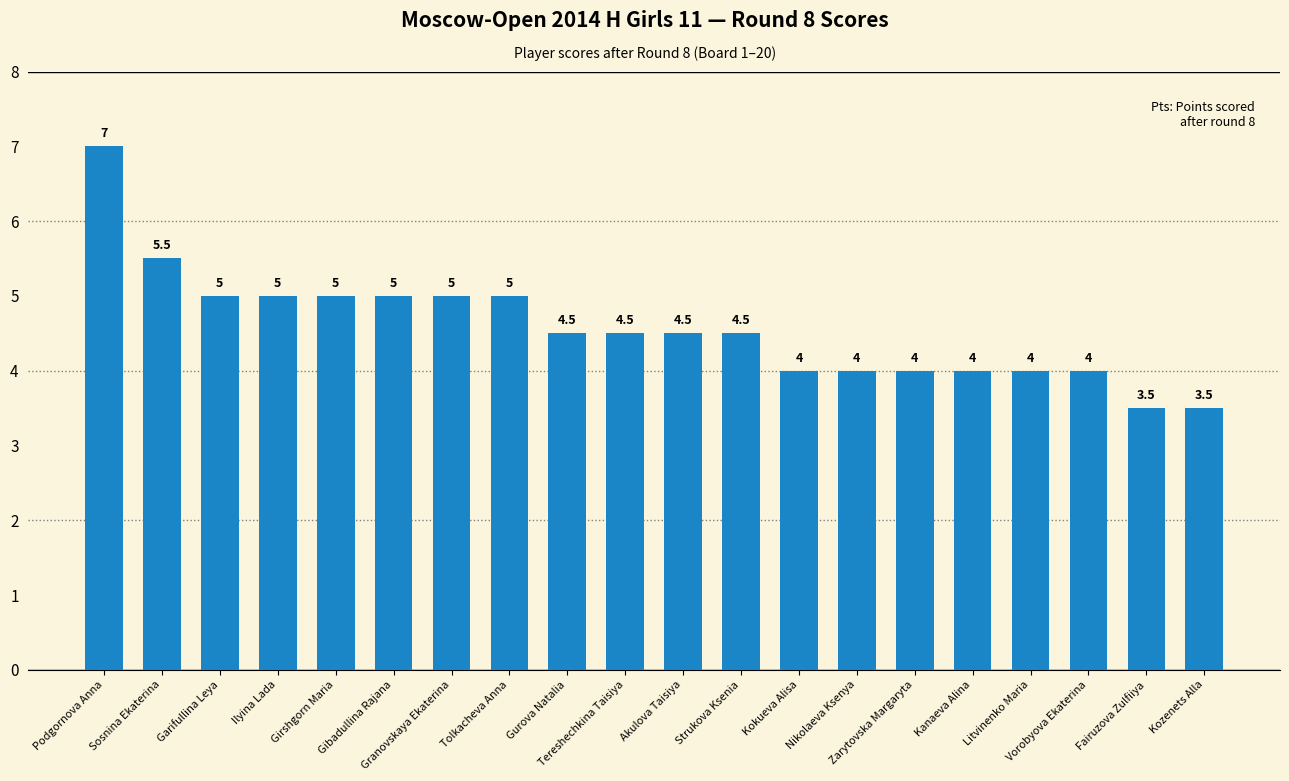

What is the sum of all values?

91.5